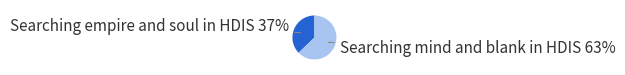

Does any single category account for the majority?

Yes